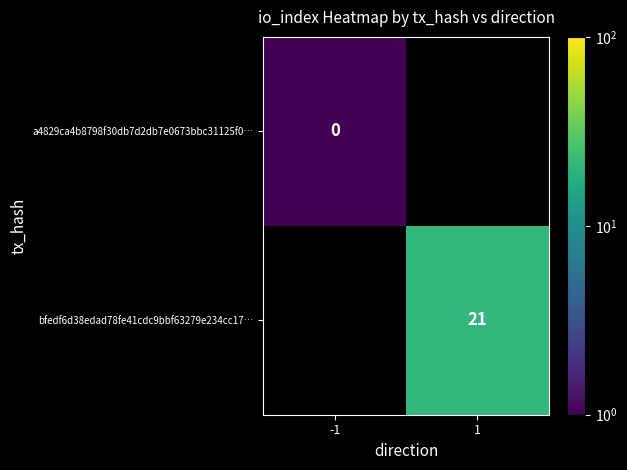

Is the value of bfedf6d38edad78fe41cdc9bbf63279e234cc17… at 1 greater than the value of a4829ca4b8798f30db7d2db7e0673bbc31125f0… at -1?

Yes